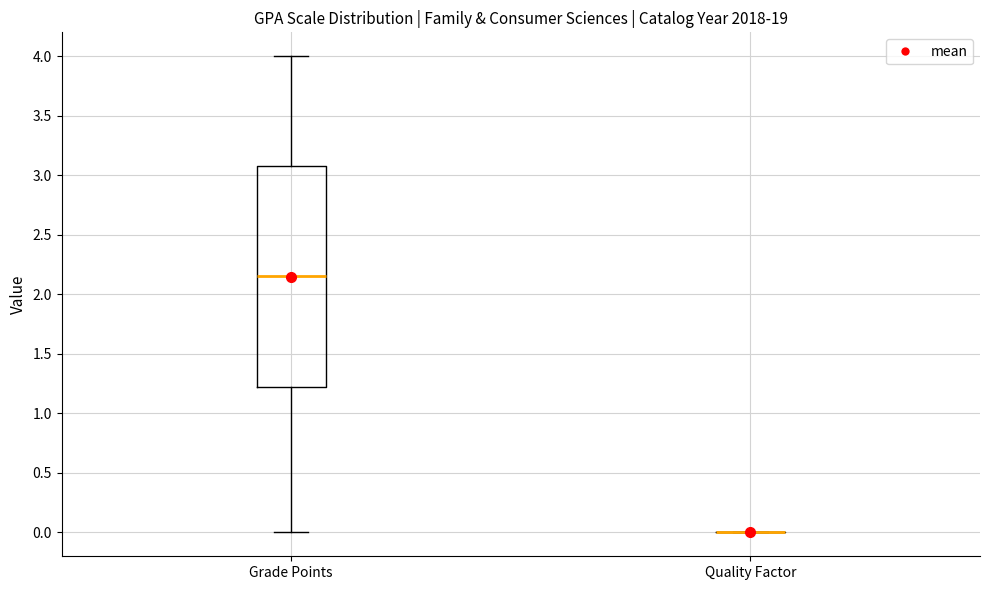

Reading left to right, transcribe this box plot: for each box, give where its median line is, the range the box spans, and where its two whiskers end, as read against the y-axis. The values are not printed on the chart, so give them approximately, as read against the axis.

Grade Points: median 2.15, box 1.25 to 3.10, whiskers 0.00 to 4.00
Quality Factor: box collapsed to a line at 0.00, whiskers 0.00 to 0.00